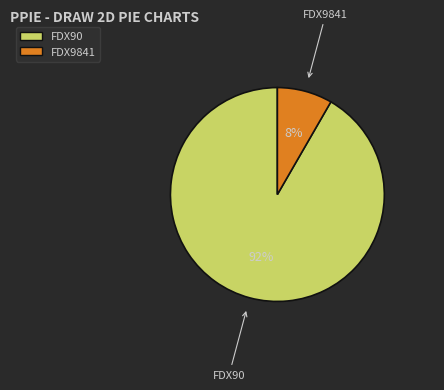

How many segments does this pie chart have?

2